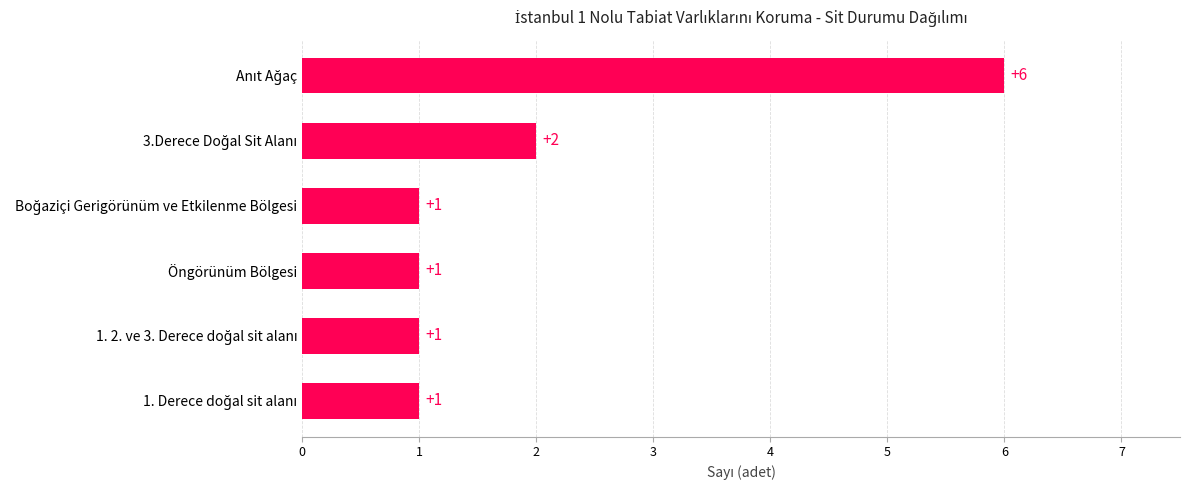

What is the sum of all values?

12